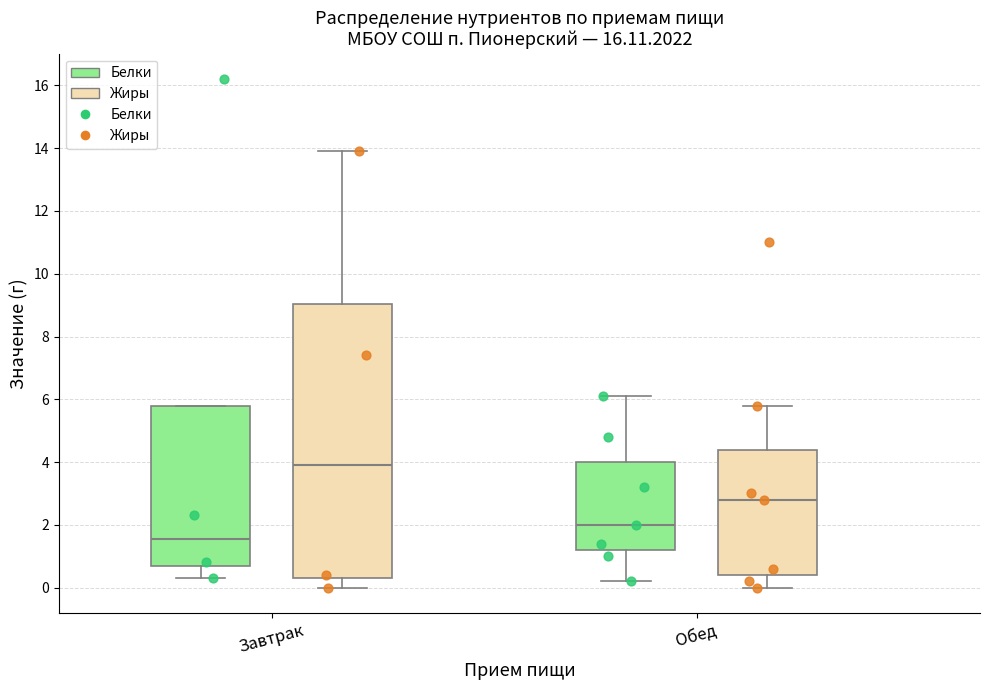

Which box has the highest median line?

Завтрак (Жиры)